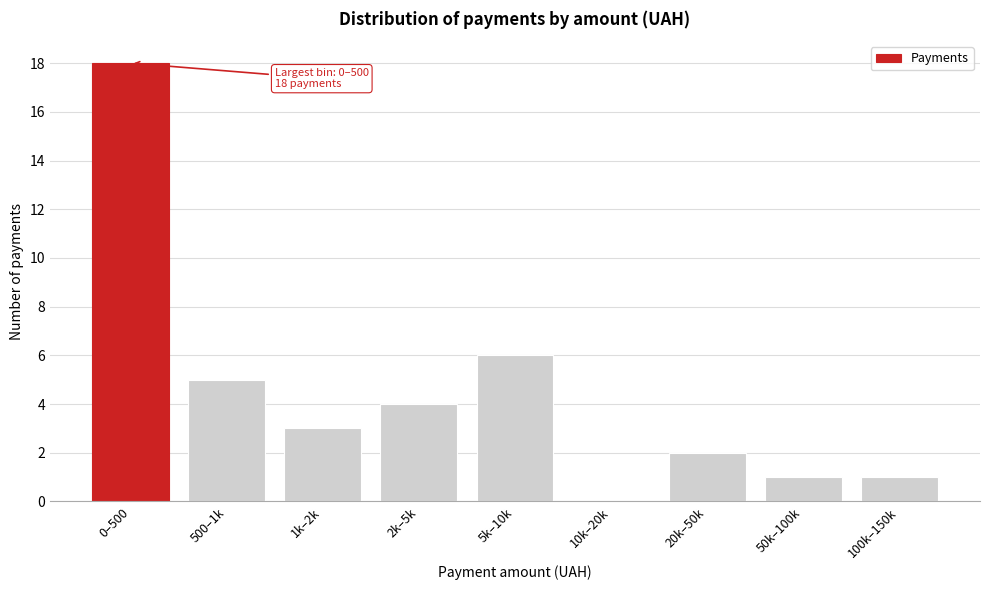

Reading left to right, transcribe all the data shown in this chart.

0–500=18	500–1k=5	1k–2k=3	2k–5k=4	5k–10k=6	10k–20k=0	20k–50k=2	50k–100k=1	100k–150k=1